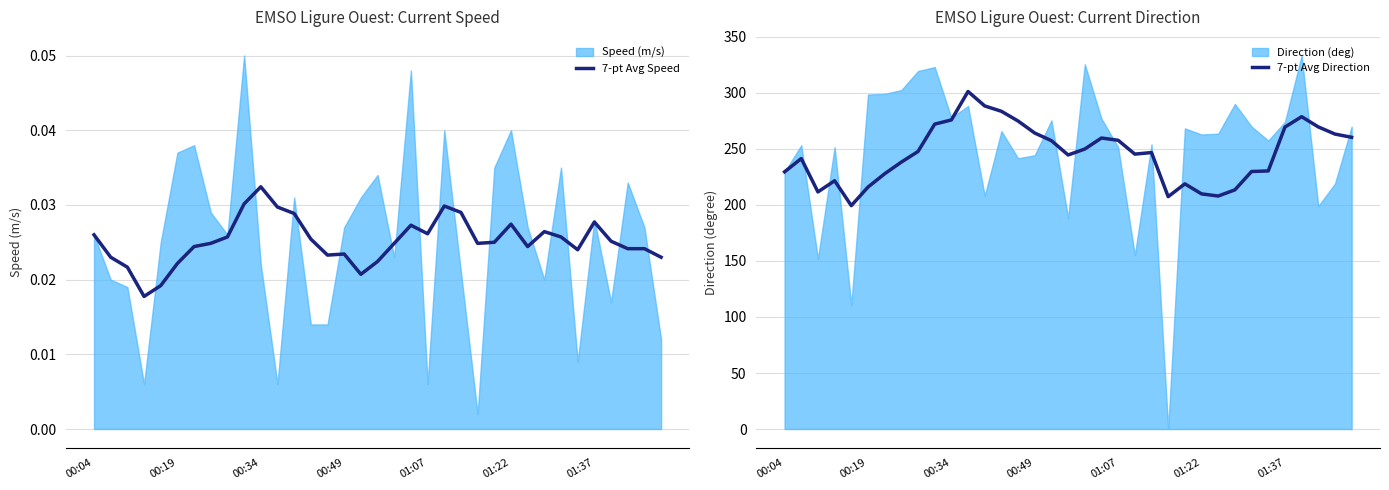

What is the sum of the 7-pt Avg Direction values at 22 and 32?

516.5